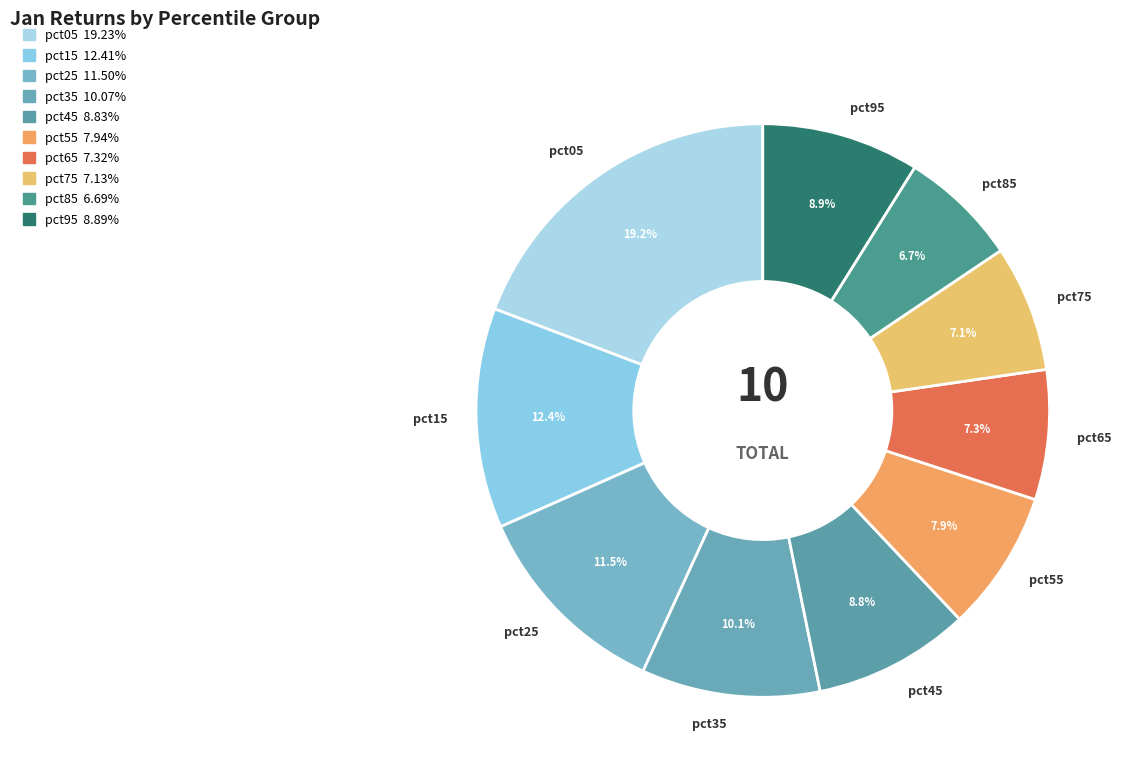

How much of the chart is everything except pct25?

88.5%